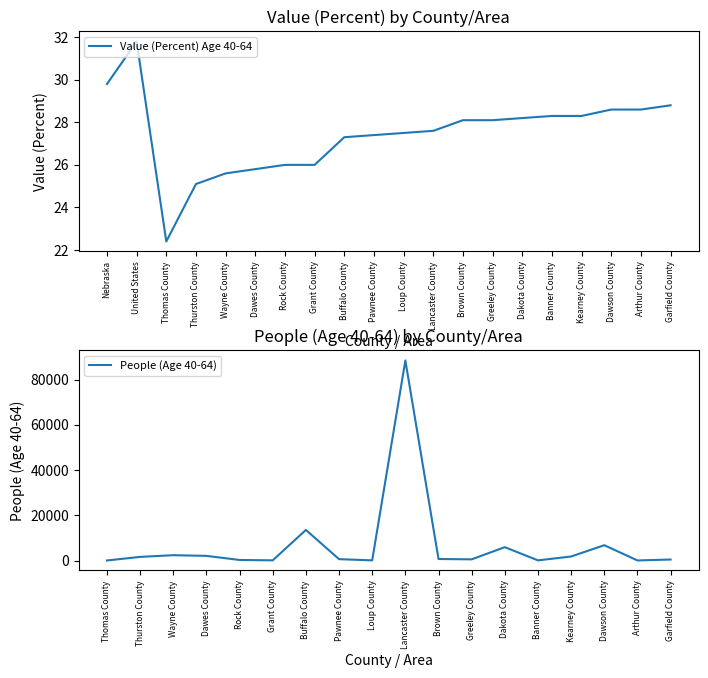

Which label corresponds to the largest value in the chart?

United States